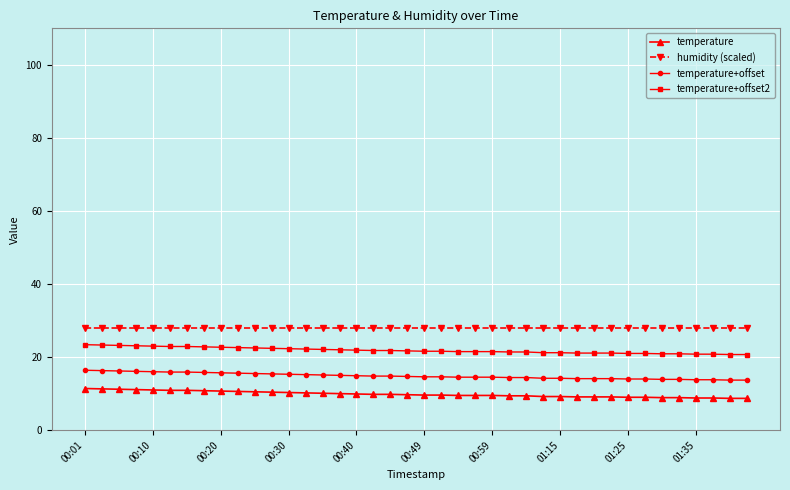

True or false: temperature and temperature+offset2 cross at least once.

False